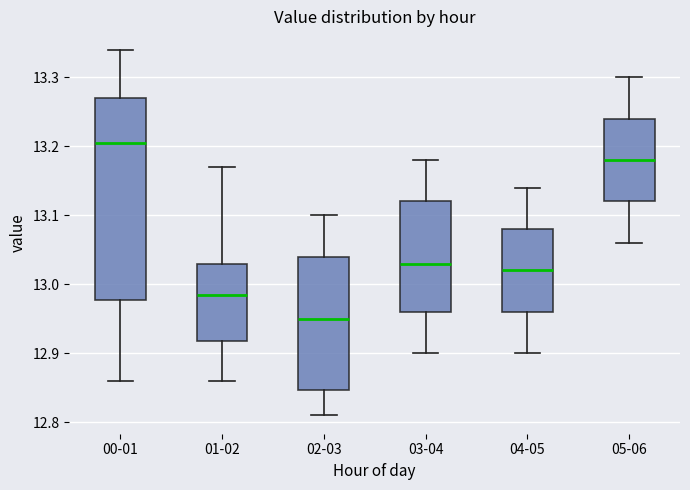

Where does the upper whisker of the box for 00-01 end on the y-axis? The values are not printed on the chart, so give them approximately, as read against the axis.

13.34